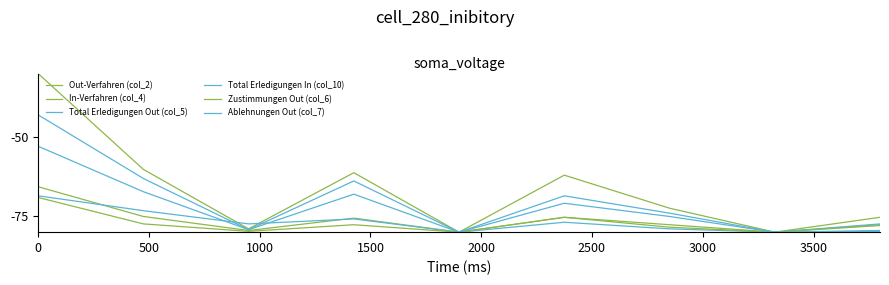

Does the chart display data point markers on the line(s)?

No